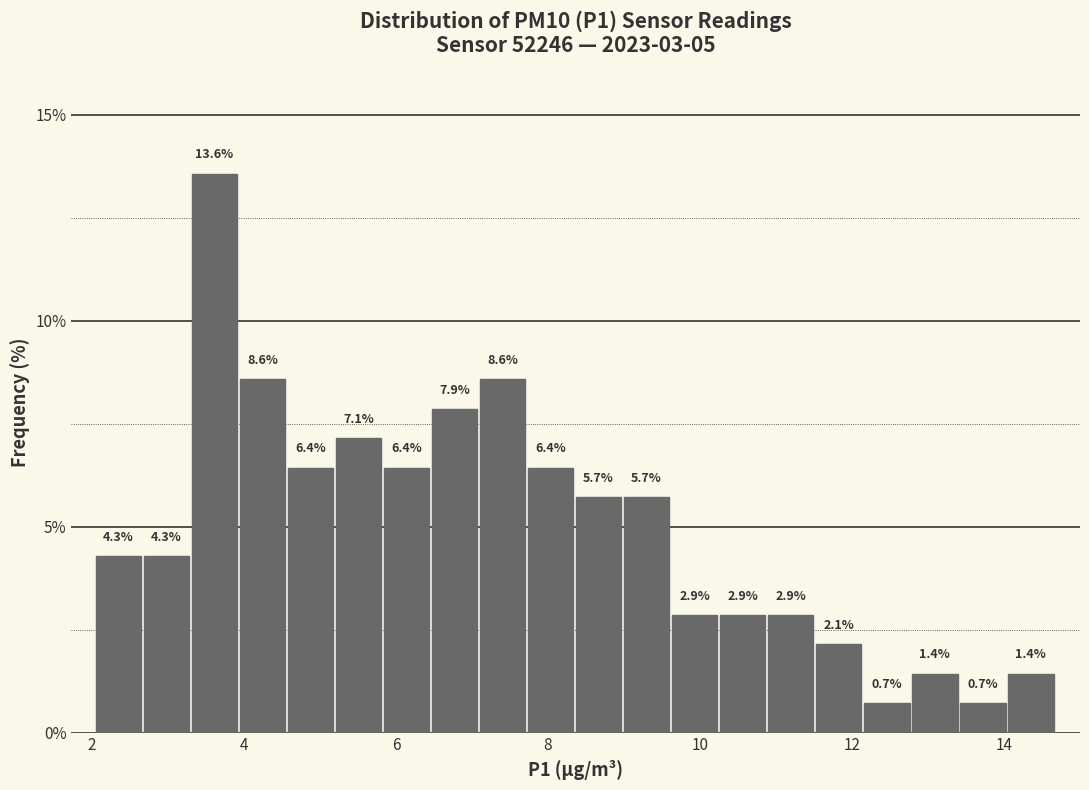

Read against the x-axis, roughly where is the centre of the tallest bar?

3.6